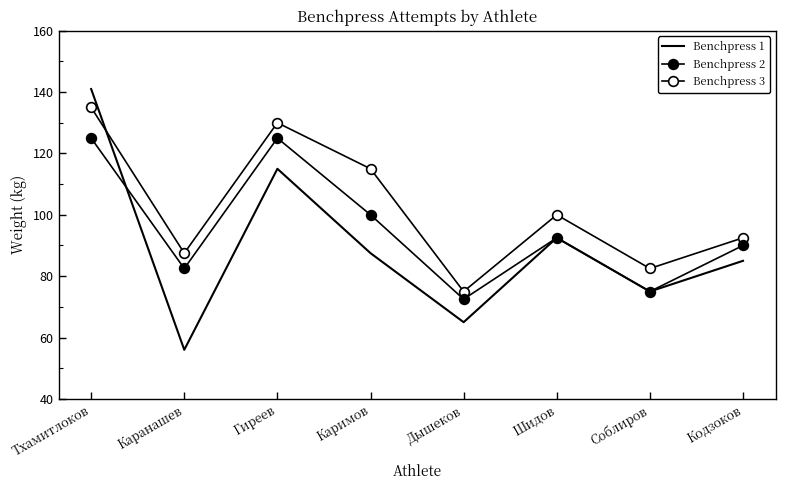

How many data points in Benchpress 3 are less than 100?

4